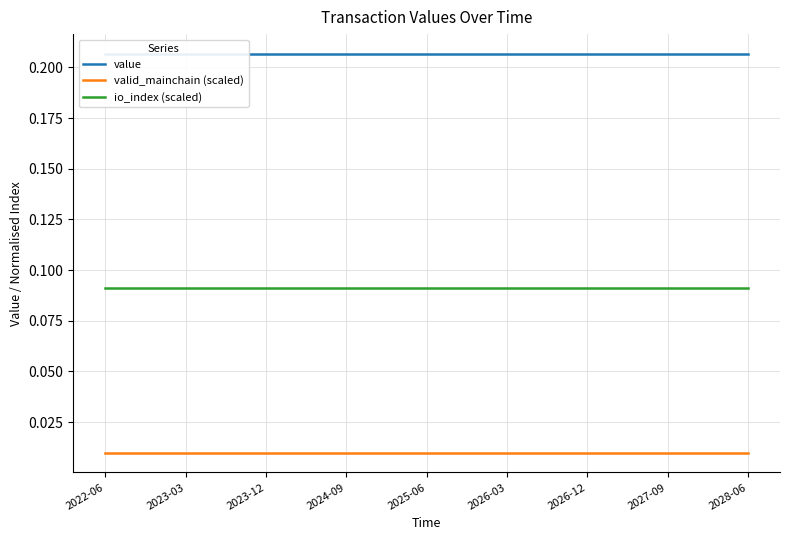

Reading left to right, list all the values displayed in this chart.

value: 0.2	0.2	0.2	0.2	0.2	0.2	0.2	0.2	0.2	0.2	0.2	0.2	0.2	0.2	0.2	0.2	0.2	0.2	0.2	0.2	0.2	0.2	0.2	0.2	0.2
valid_mainchain (scaled): 0.0	0.0	0.0	0.0	0.0	0.0	0.0	0.0	0.0	0.0	0.0	0.0	0.0	0.0	0.0	0.0	0.0	0.0	0.0	0.0	0.0	0.0	0.0	0.0	0.0
io_index (scaled): 0.1	0.1	0.1	0.1	0.1	0.1	0.1	0.1	0.1	0.1	0.1	0.1	0.1	0.1	0.1	0.1	0.1	0.1	0.1	0.1	0.1	0.1	0.1	0.1	0.1